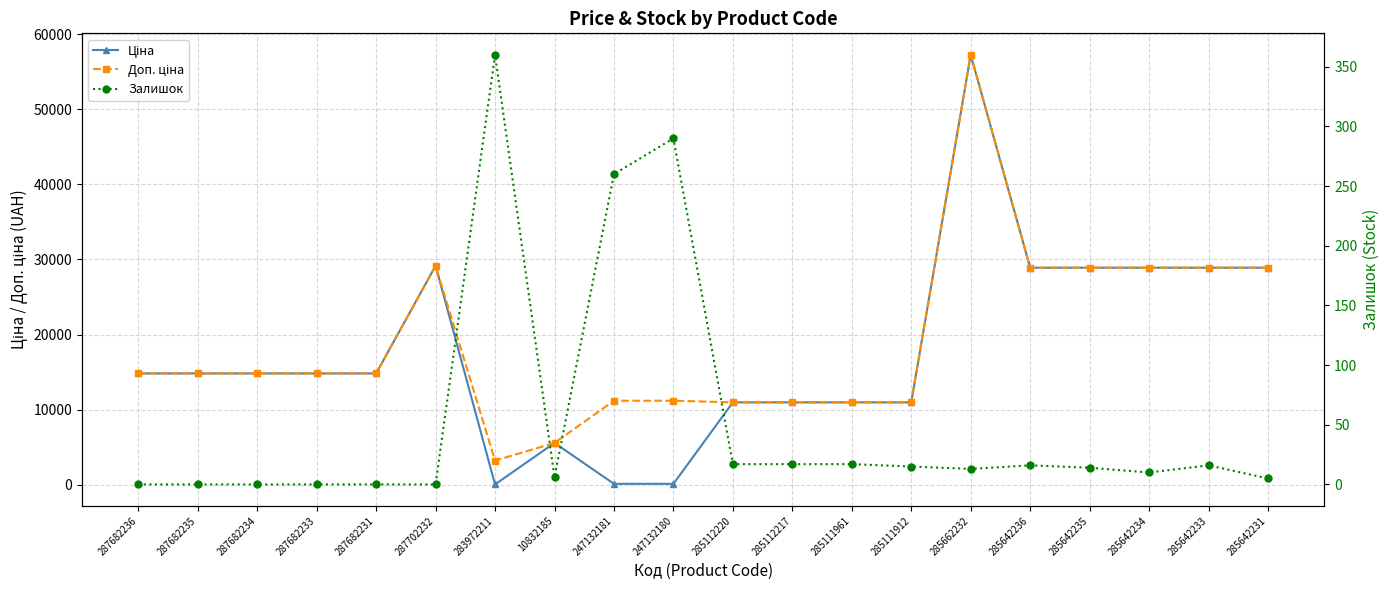

What is the lowest value of the Доп. ціна series?

3205.0